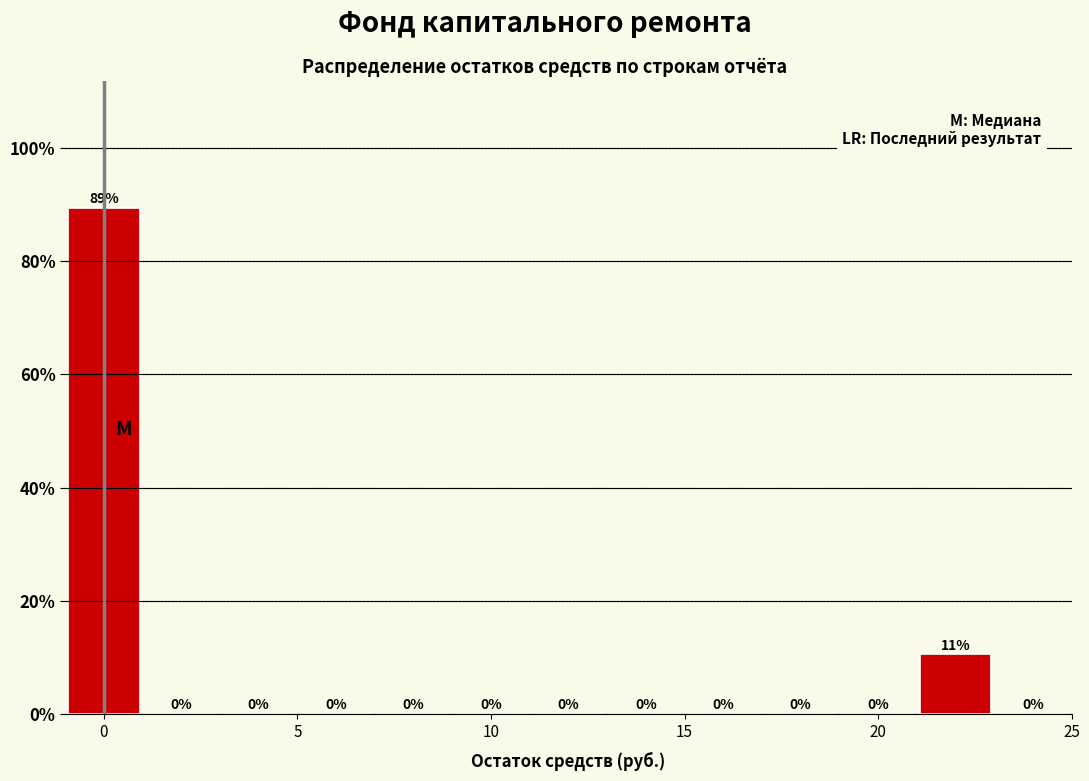

Which range on the x-axis has the tallest bar?

-1 to 1